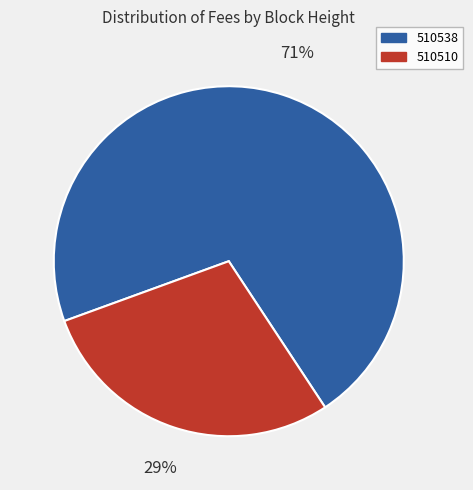

Do 510538 and 510510 together represent more than half of the pie?

Yes